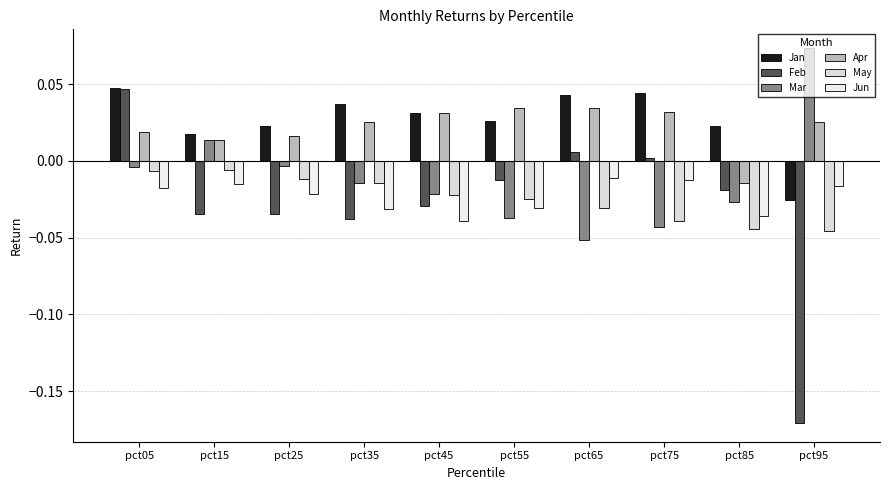

At how many categories does at least one series exceed 0?

10